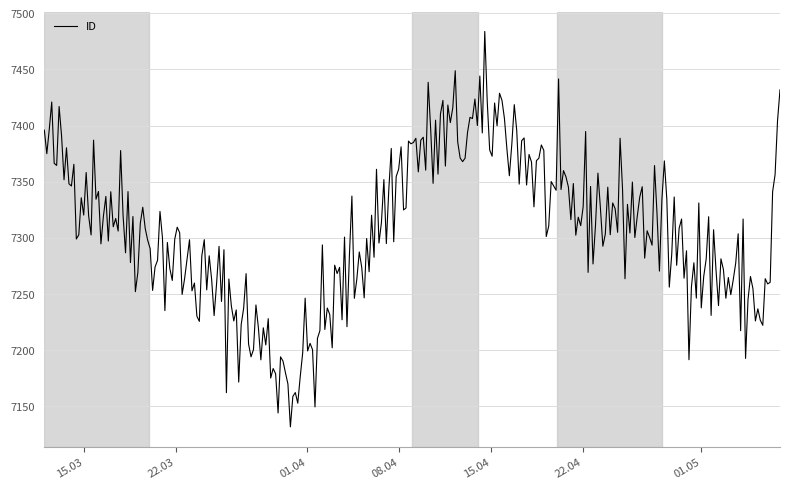

What is the smallest value displayed?

7131.5